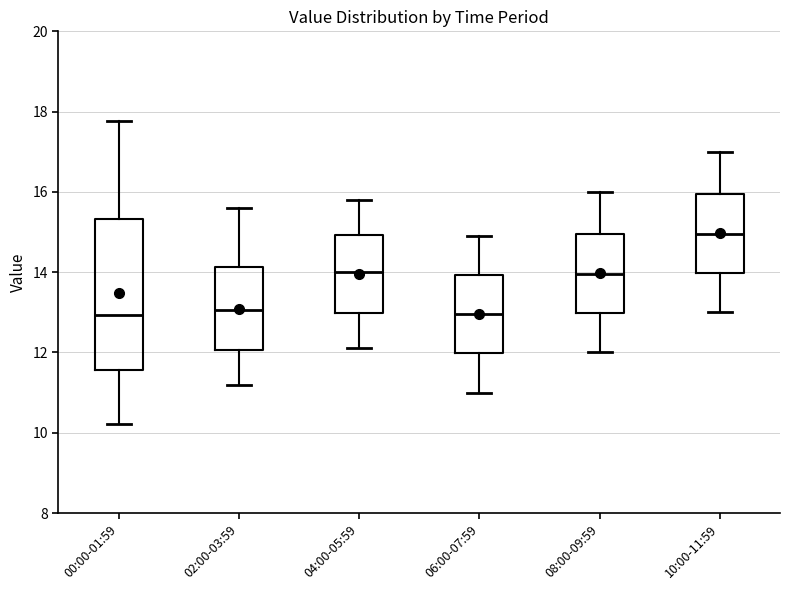

Which box's median line is the highest?

10:00-11:59